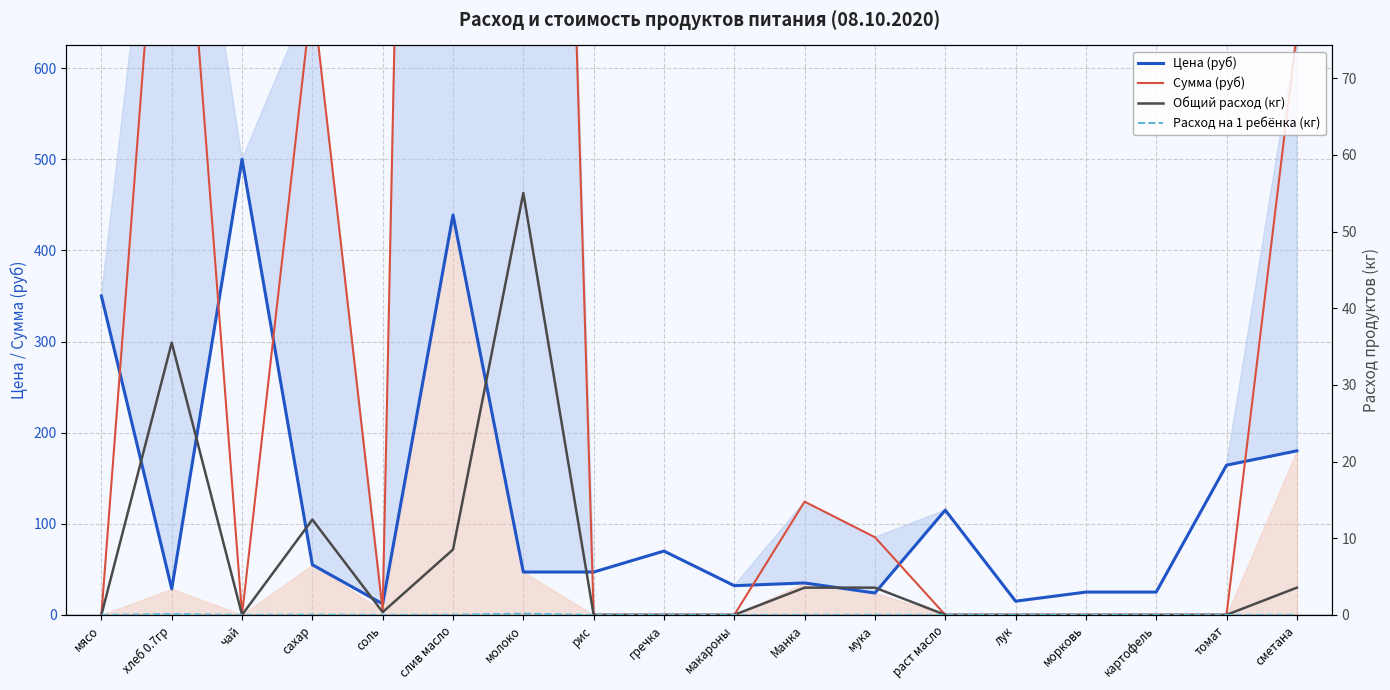

How many values in Расход на 1 ребёнка (кг) are above zero?

8